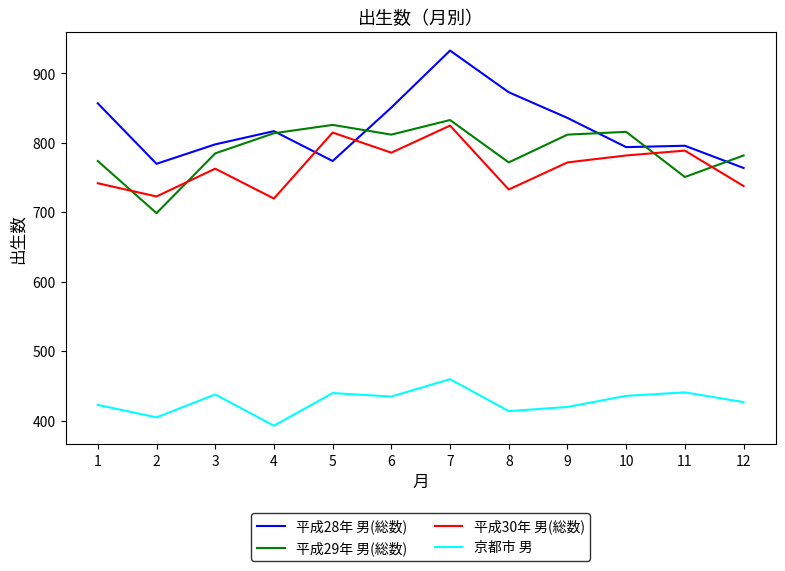

Between 2 and 5, which series saw the biggest shift?

平成29年 男(総数)